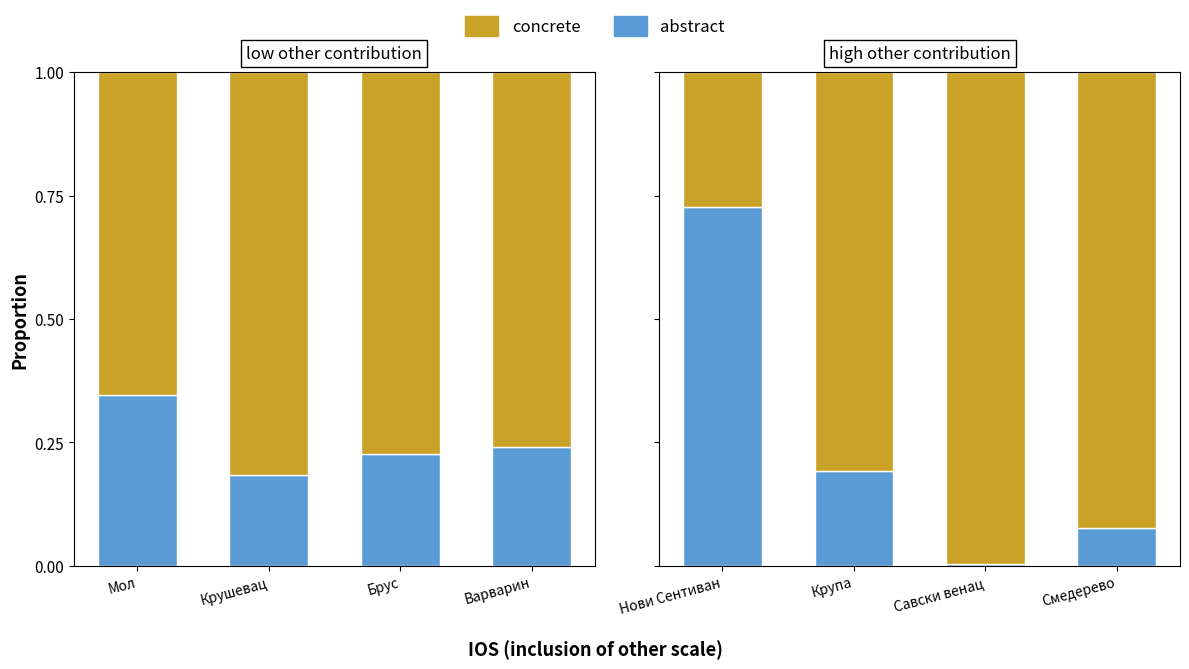

The value of concrete at Нови Сентиван is 0.4. True or false?

False